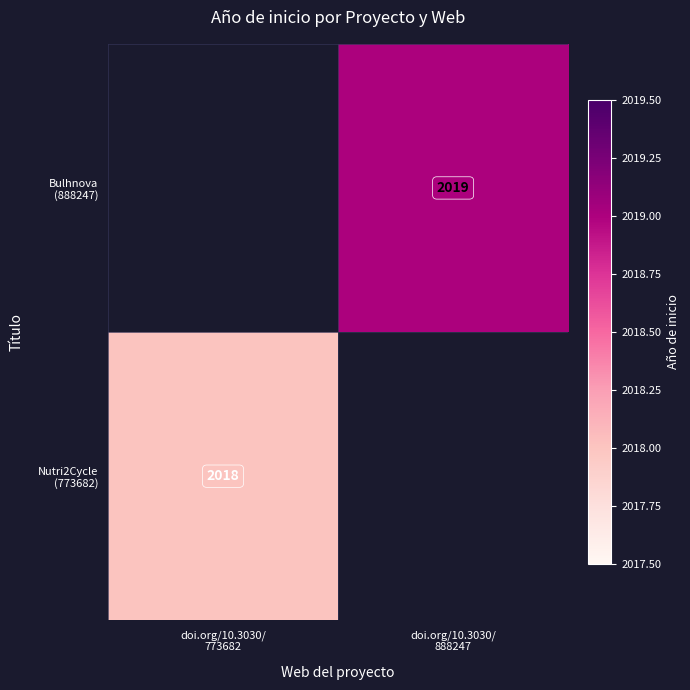

Rank the series by their average value, from lowest to highest.

Nutri2Cycle (773682), Bulhnova (888247)